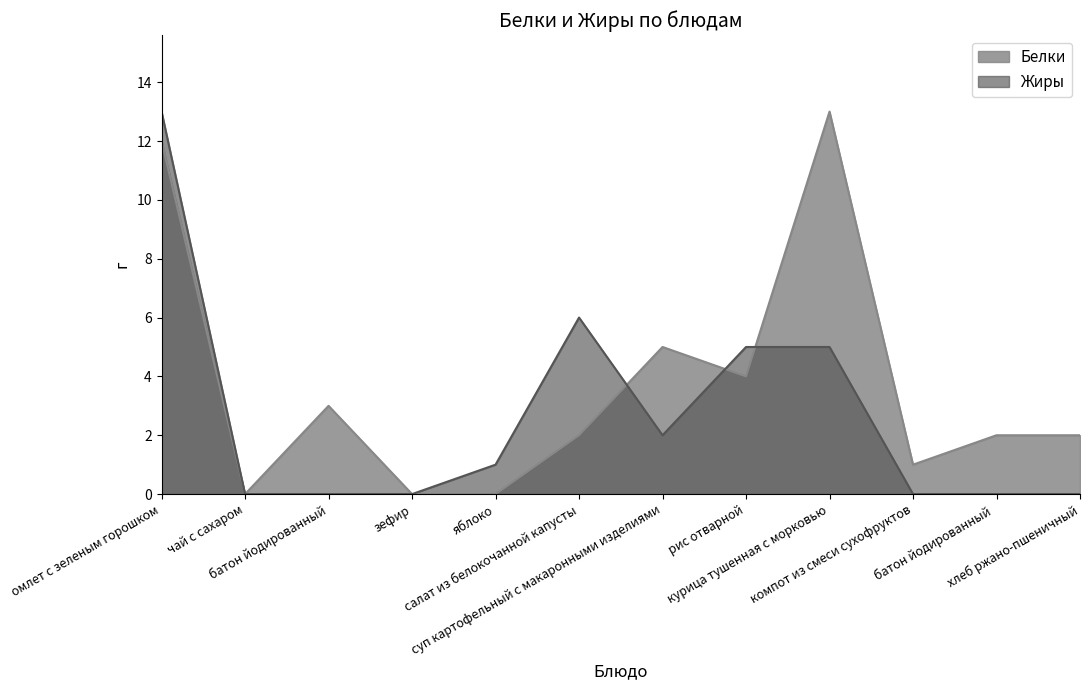

What is the value of the Белки point at the 7th from the left?

5